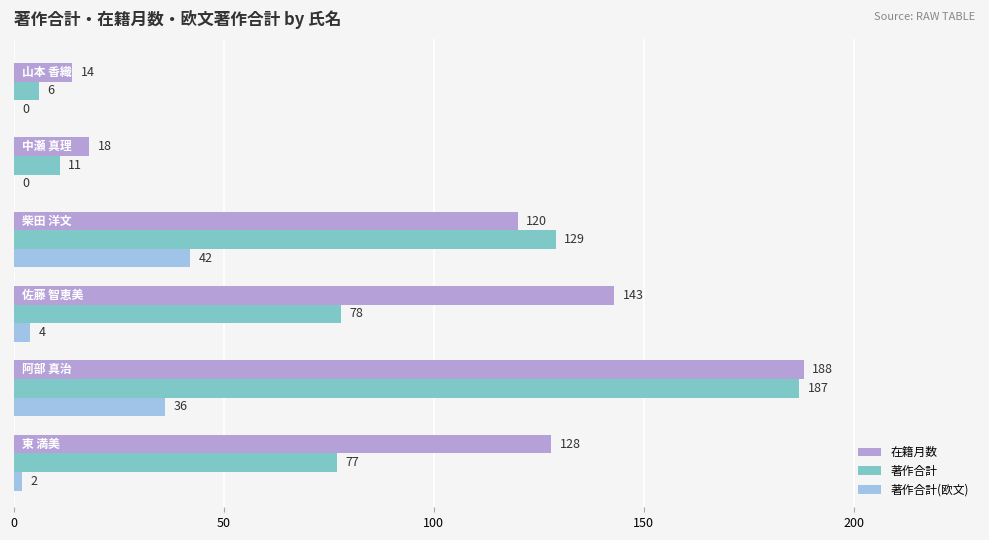

What is the sum of all 著作合計 values?

488